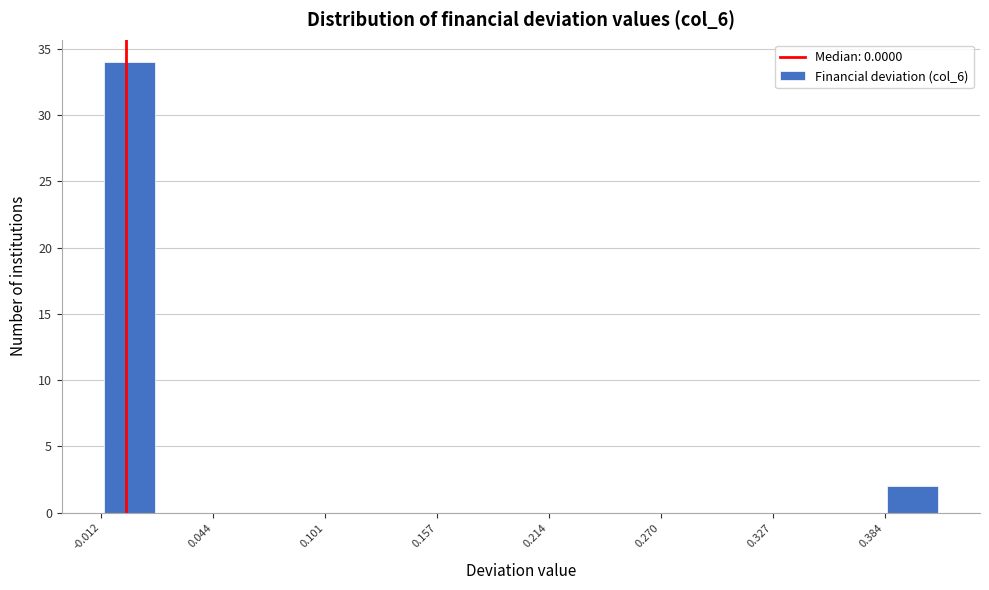

Around what value on the x-axis is the tallest bar? Give the approximate position of its centre, as read against the axis.

0.00